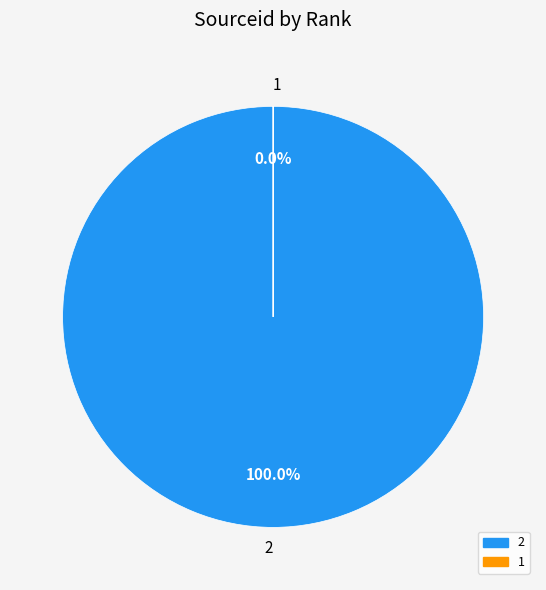

Which category accounts for the majority?

2